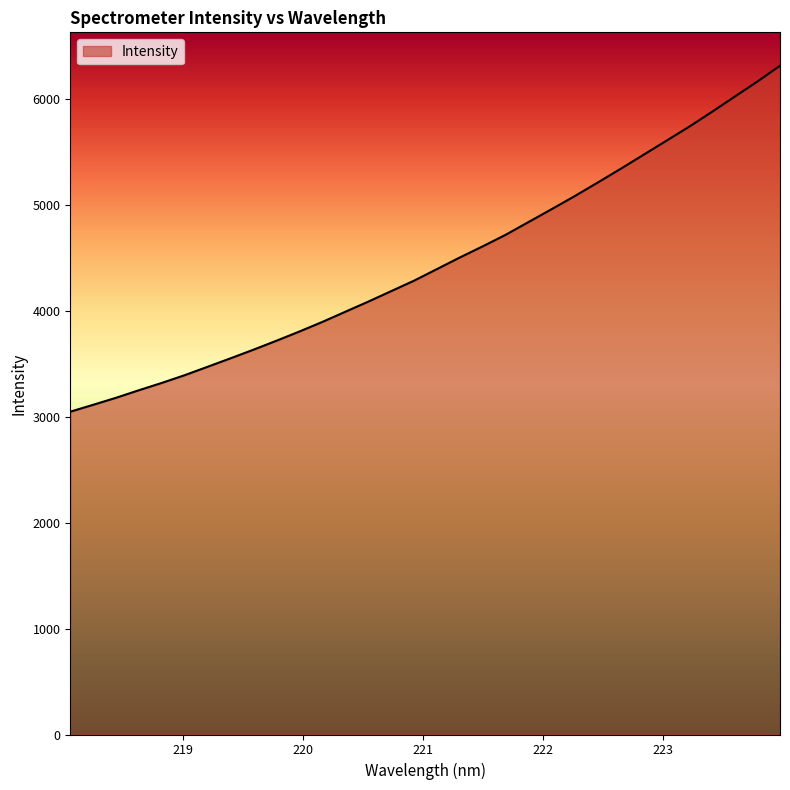

True or false: there are more than 1 points higher than both neighbors.

False